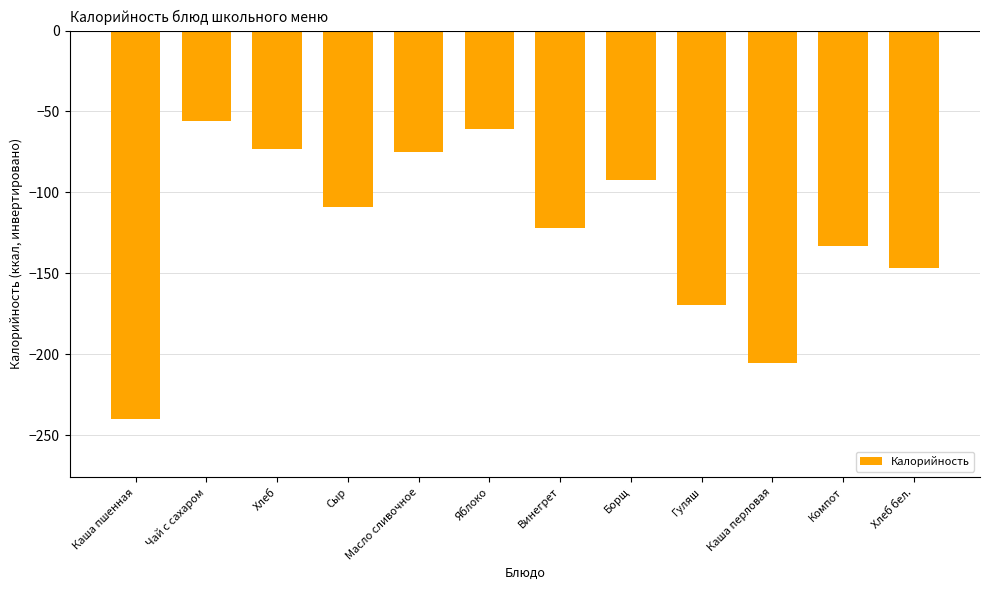

How many data points are above -109?

5